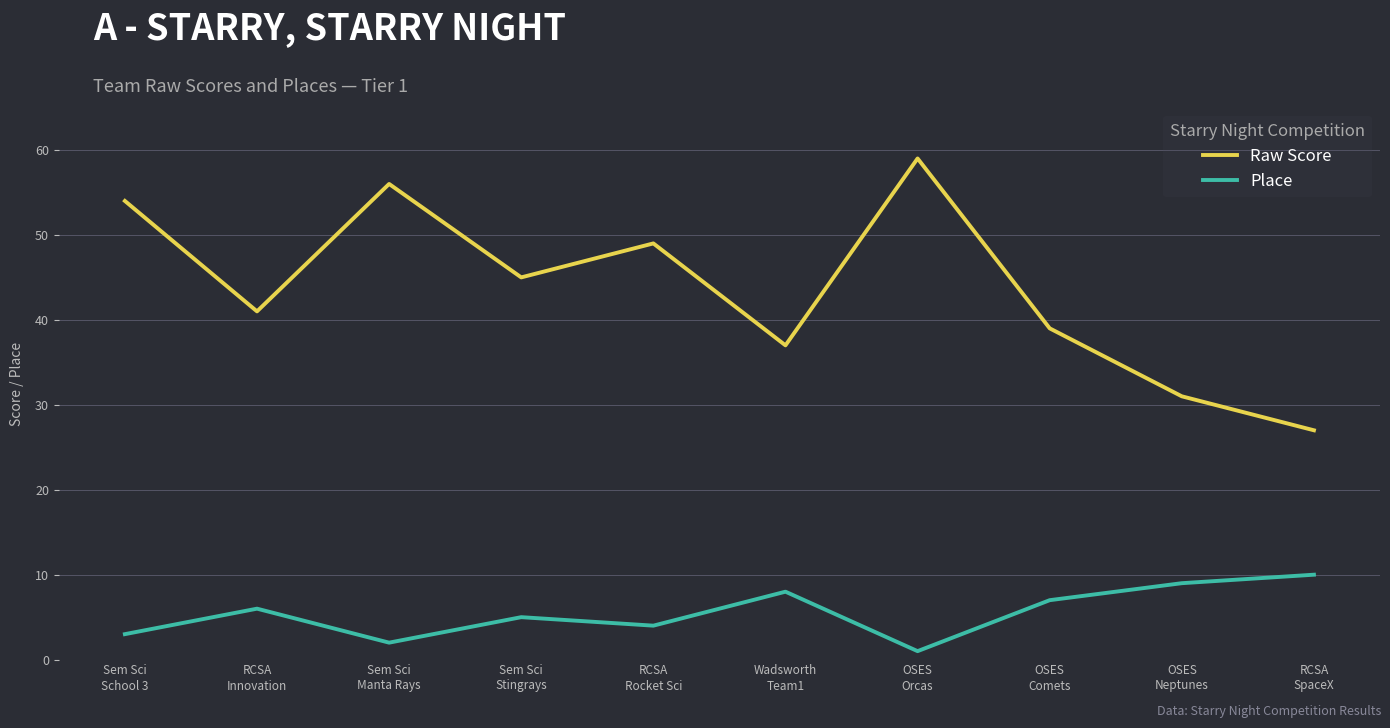

True or false: Place has more than 0 points higher than both neighbors.

True